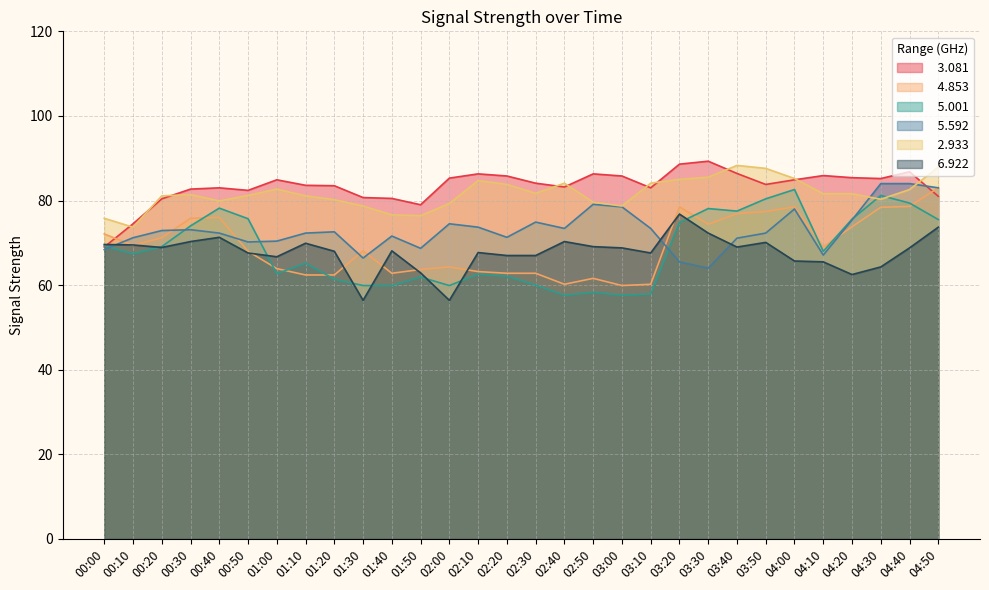

What is the value of the   4.853 point at the 3rd from the left?

71.2